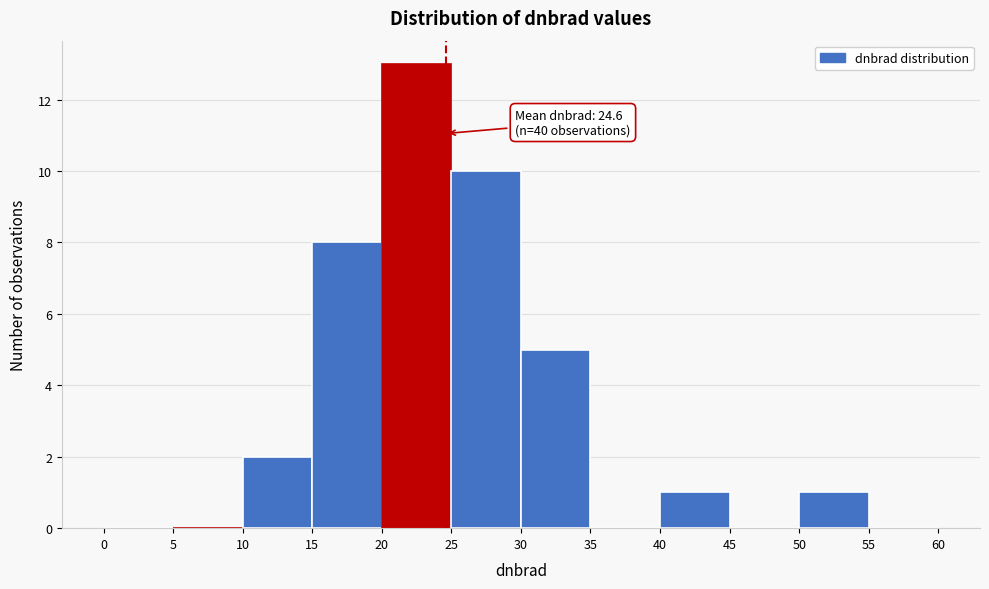

Which range on the x-axis has the tallest bar?

20 to 25